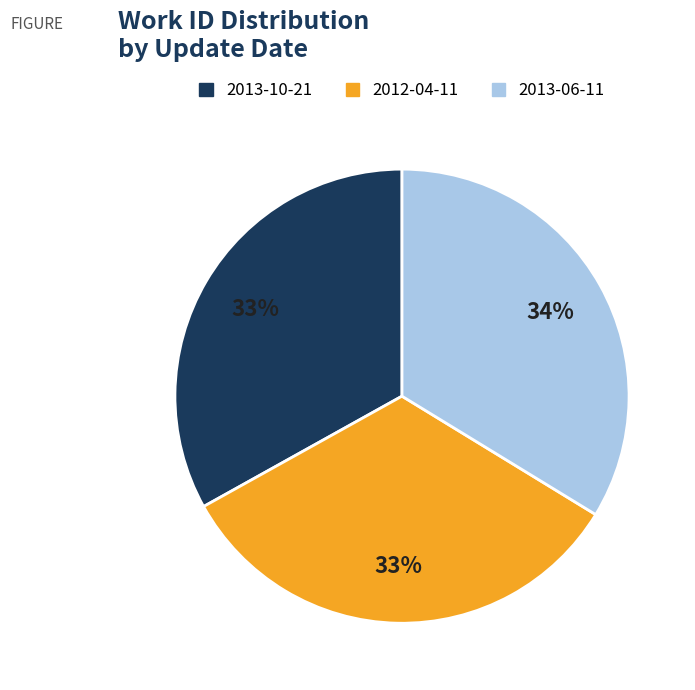

To the nearest percent, what is the difference between the largest and smallest slice percentages?

1%